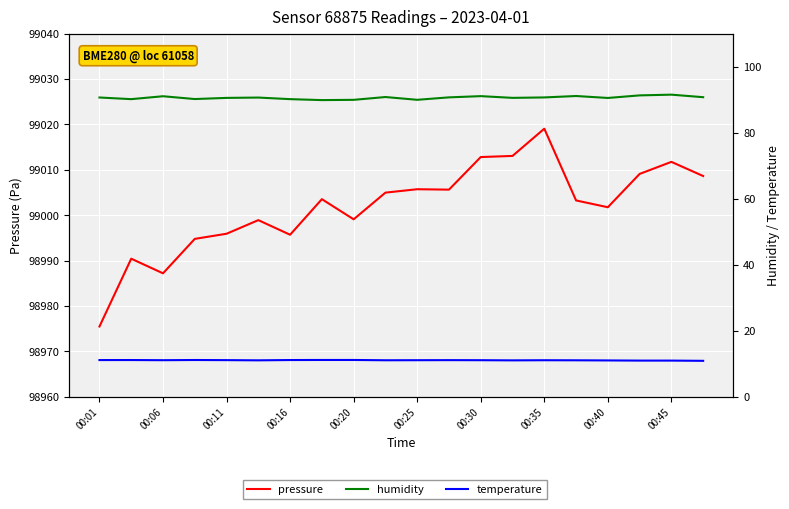

How many lines are shown in the chart?

3